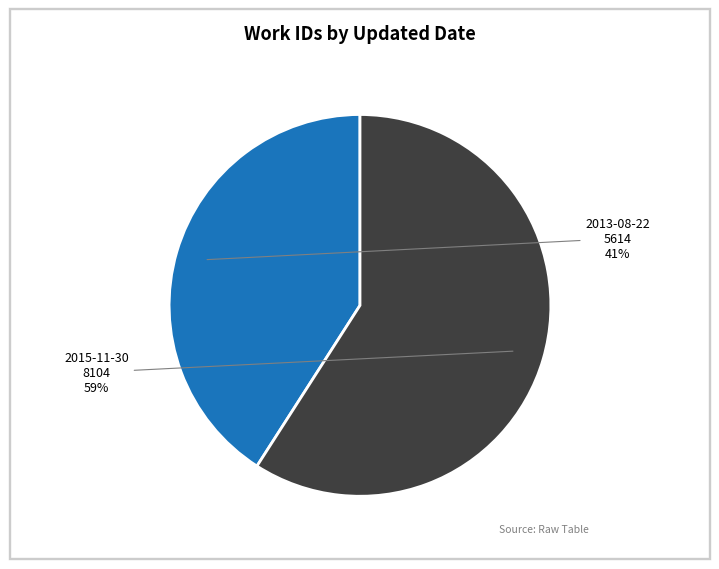

Between 2013-08-22 and 2015-11-30, which is larger?

2015-11-30